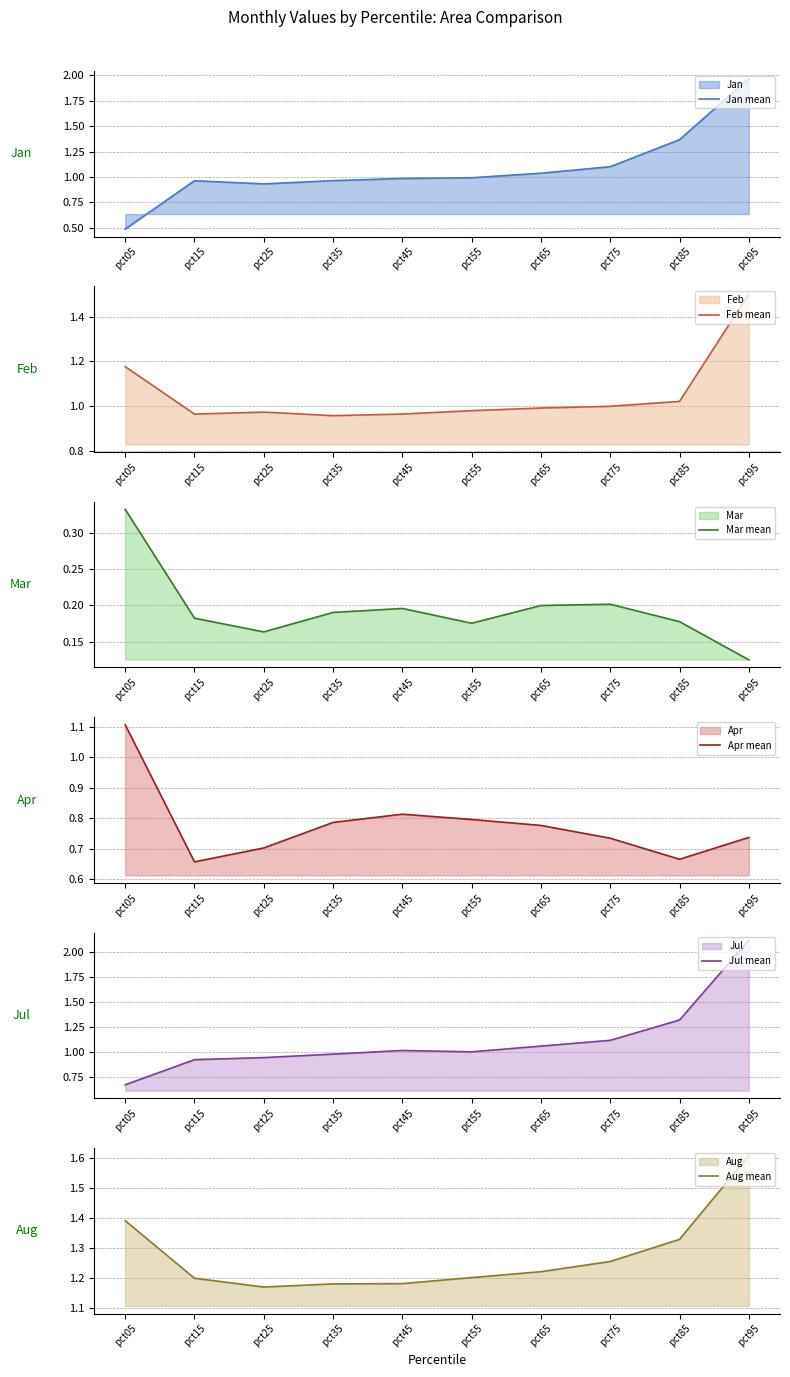

At which category does Jan mean reach its first local peak?

pct15